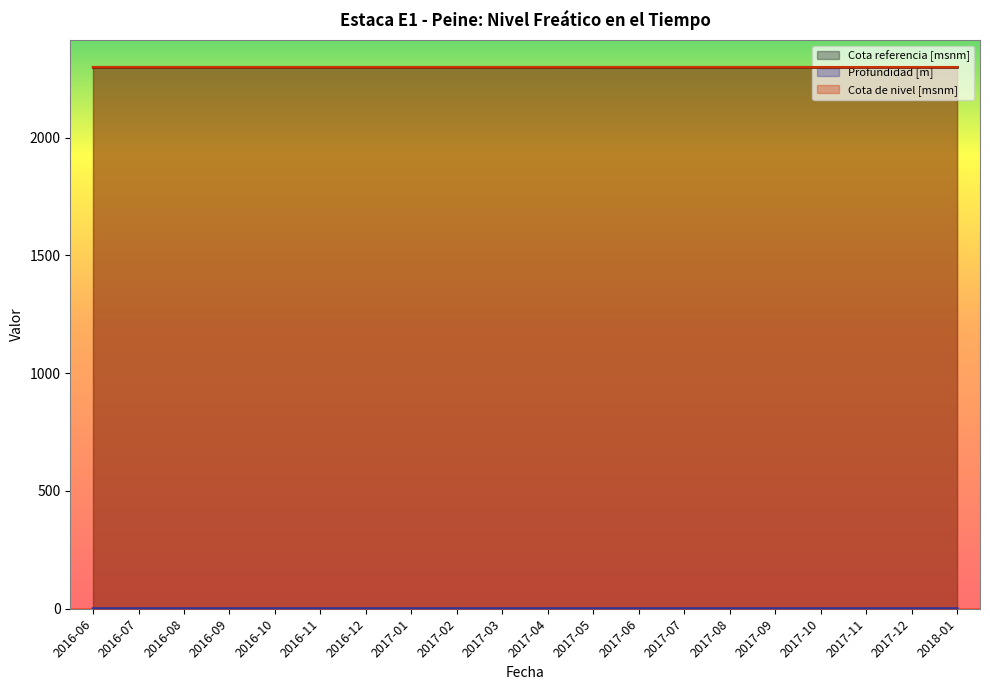

The Profundidad [m] series shows 0.6 at 2016-11. True or false?

True